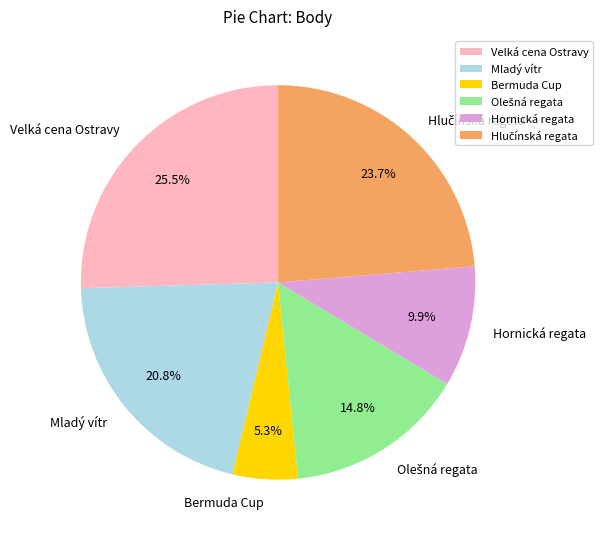

The Bermuda Cup slice represents 1% of the pie. True or false?

False